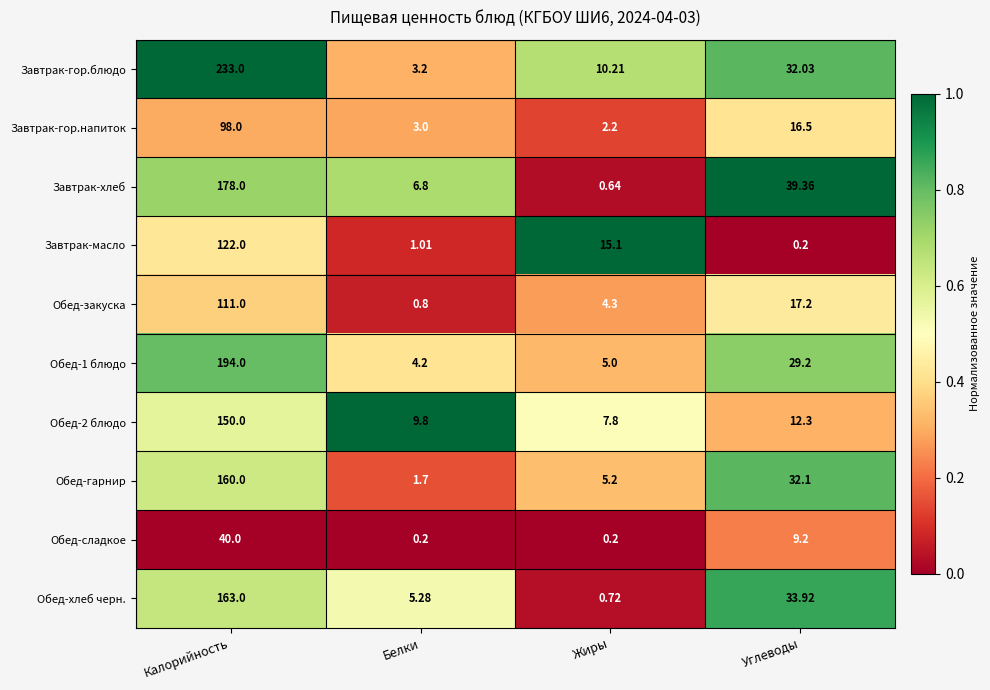

List the labels in order of Обед-закуска value, largest first.

Калорийность, Углеводы, Жиры, Белки